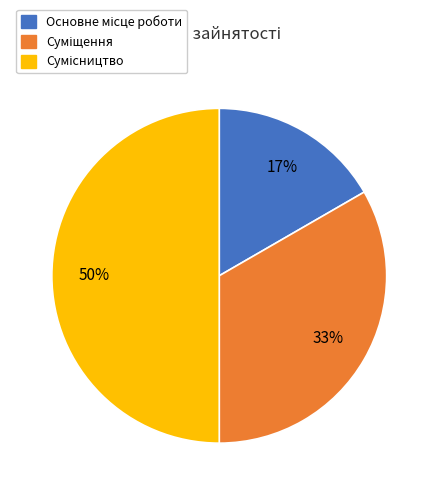

To the nearest percent, what is the average slice percentage?

33%